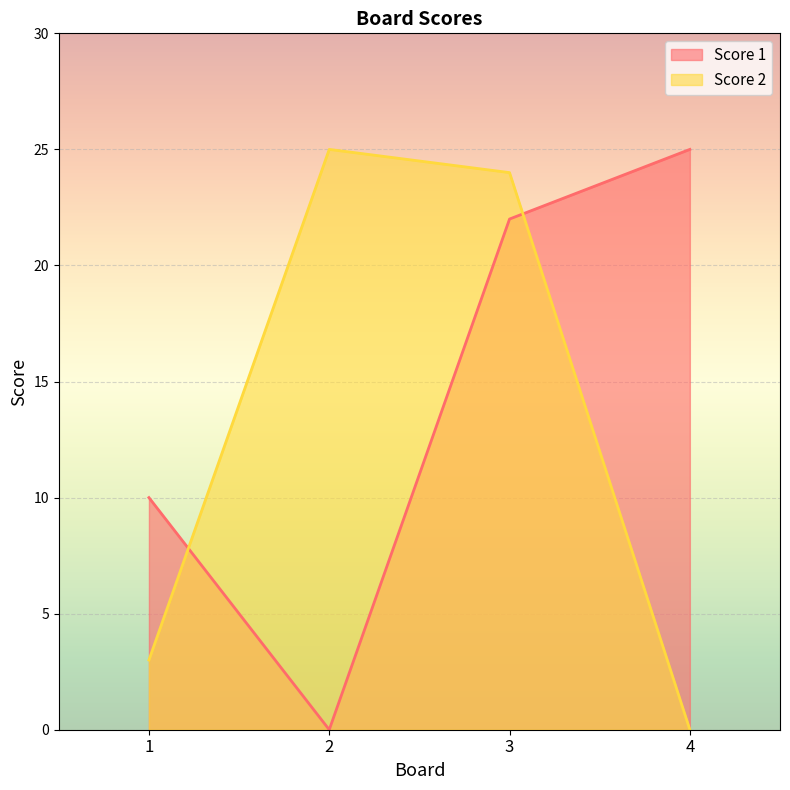

What is the difference between the Score 1 values at 4 and 2?

25